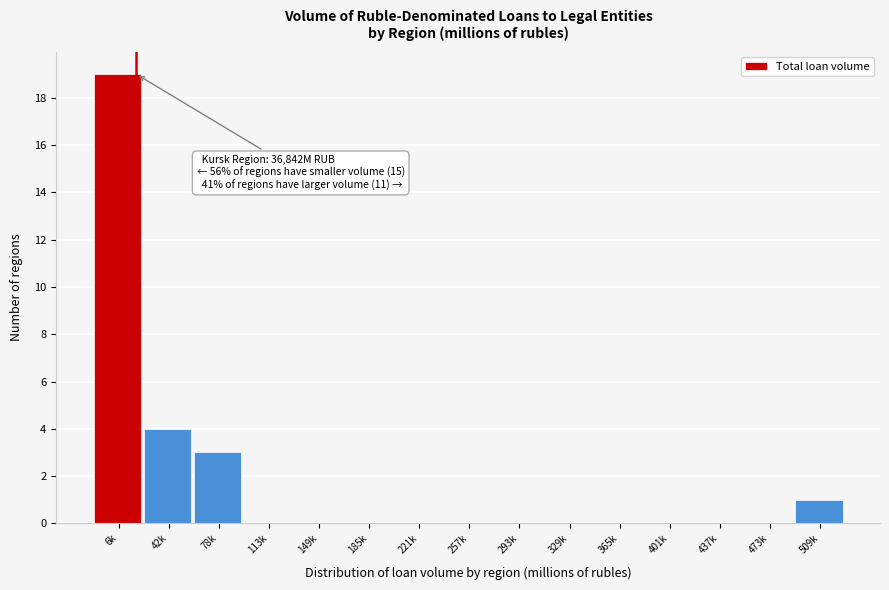

Reading left to right, list all the values displayed in this chart.

6k=19	42k=4	78k=3	113k=0	149k=0	185k=0	221k=0	257k=0	293k=0	329k=0	365k=0	401k=0	437k=0	473k=0	509k=1